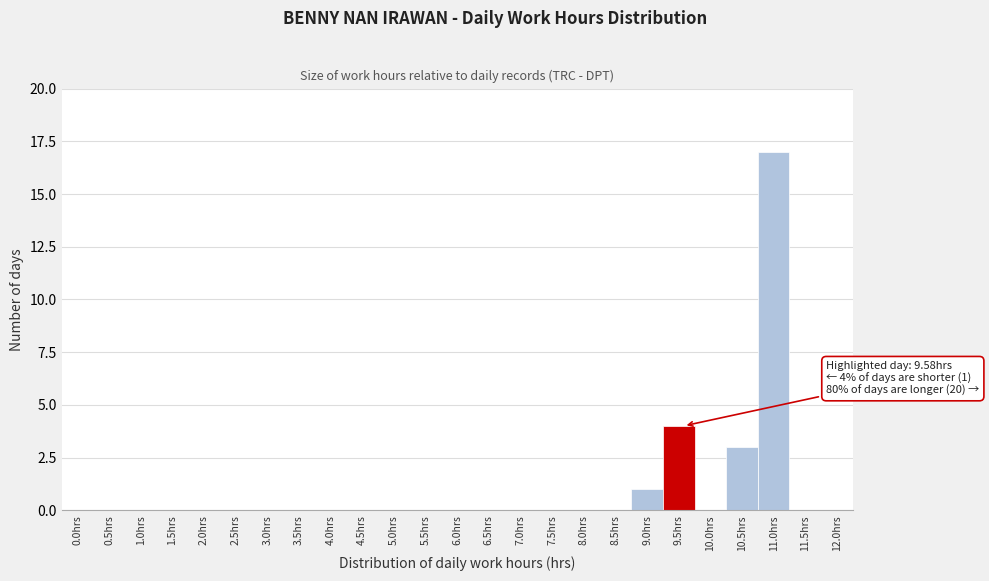

Reading right to left, extract all data points from this chart.

12.0hrs=0	11.5hrs=0	11.0hrs=17	10.5hrs=3	10.0hrs=0	9.5hrs=4	9.0hrs=1	8.5hrs=0	8.0hrs=0	7.5hrs=0	7.0hrs=0	6.5hrs=0	6.0hrs=0	5.5hrs=0	5.0hrs=0	4.5hrs=0	4.0hrs=0	3.5hrs=0	3.0hrs=0	2.5hrs=0	2.0hrs=0	1.5hrs=0	1.0hrs=0	0.5hrs=0	0.0hrs=0